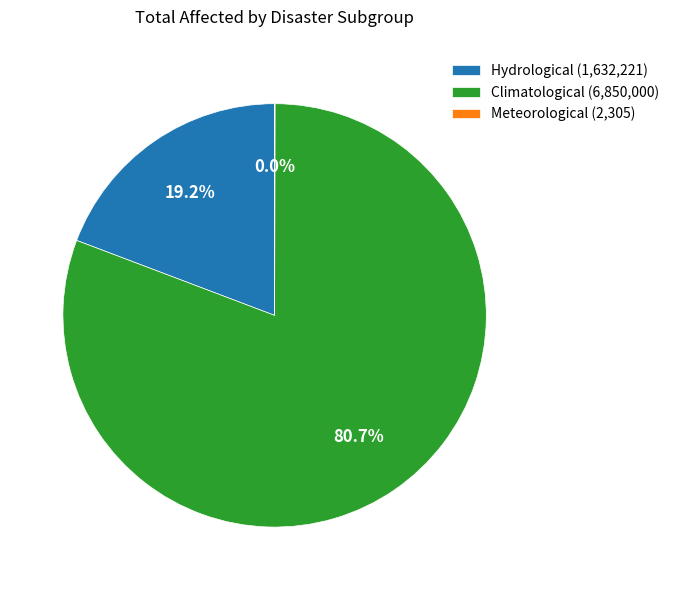

Does Hydrological (1,632,221) represent more than half of the total?

No